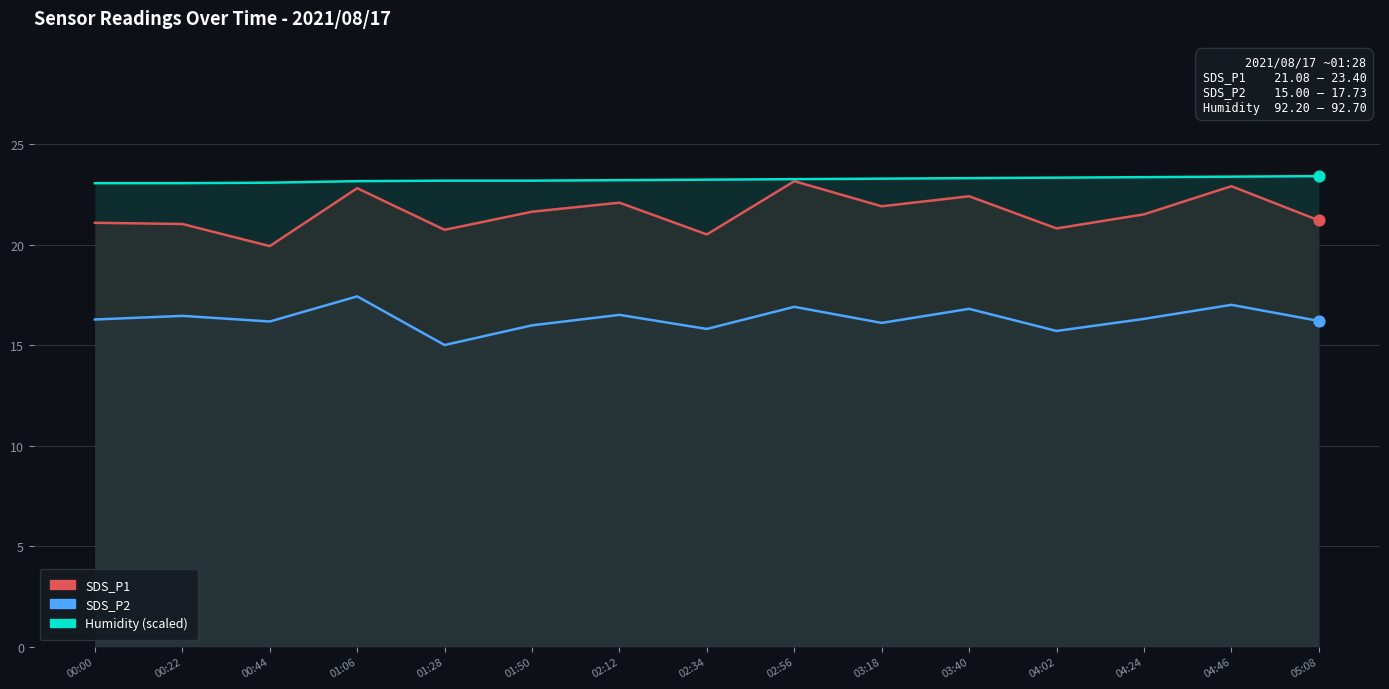

What is the total value across all series at 01:28?

58.9